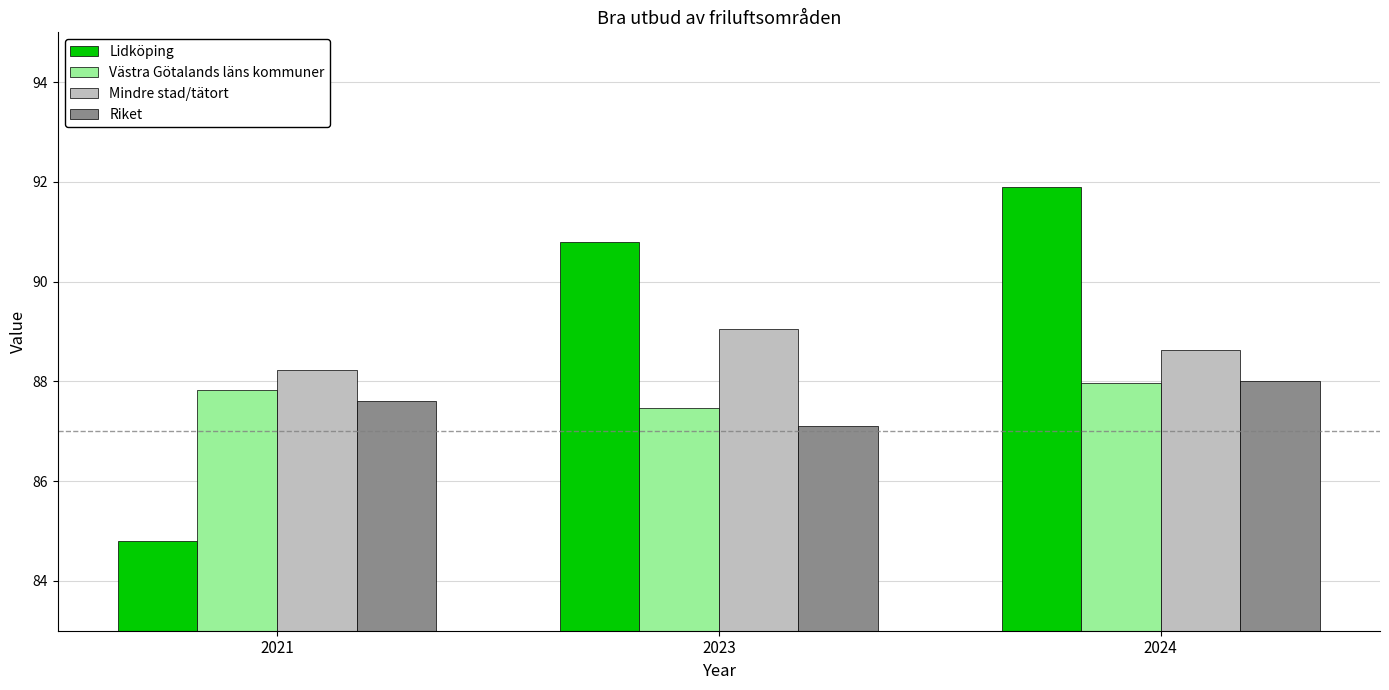

Which category has the highest value across all series?

2024